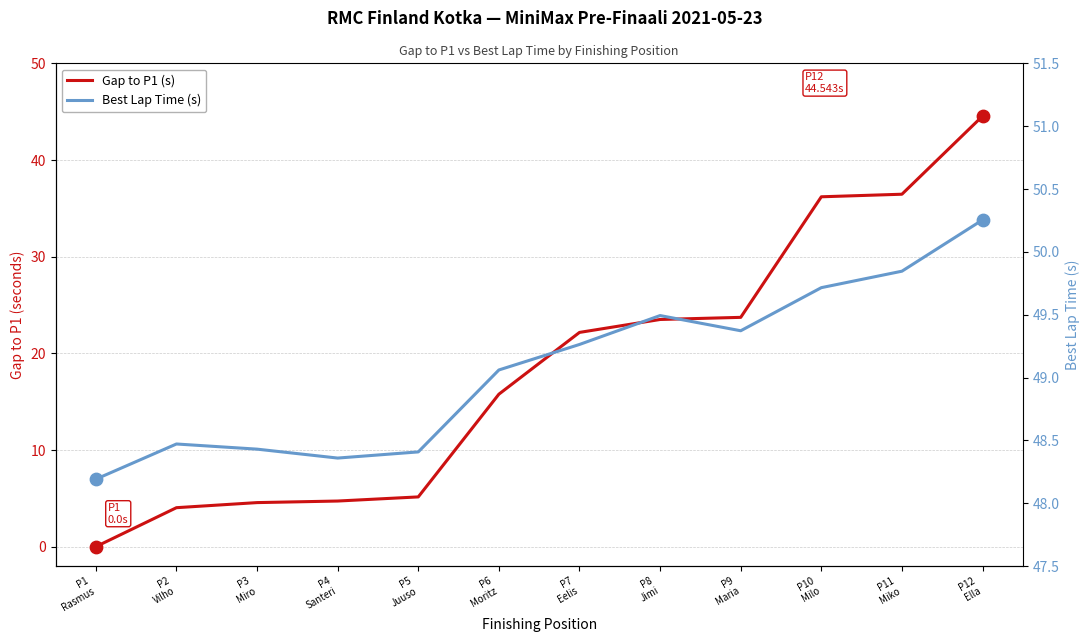

Is the value of Best Lap Time (s) at P4
Santeri greater than the value of Gap to P1 (s) at P8
Jimi?

Yes